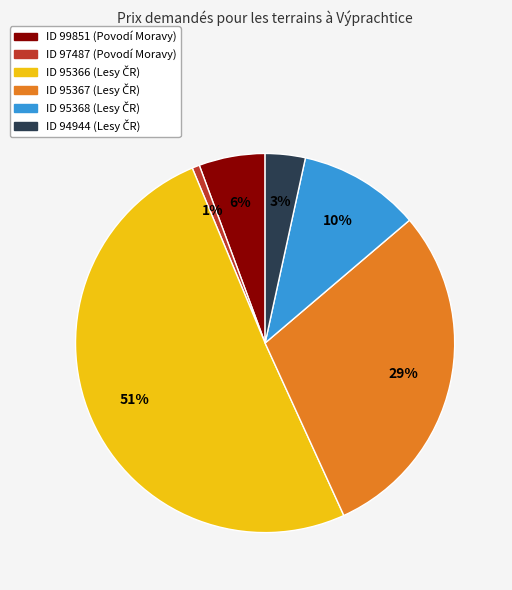

To the nearest percent, what is the difference between the largest and smallest slice percentages?

50%